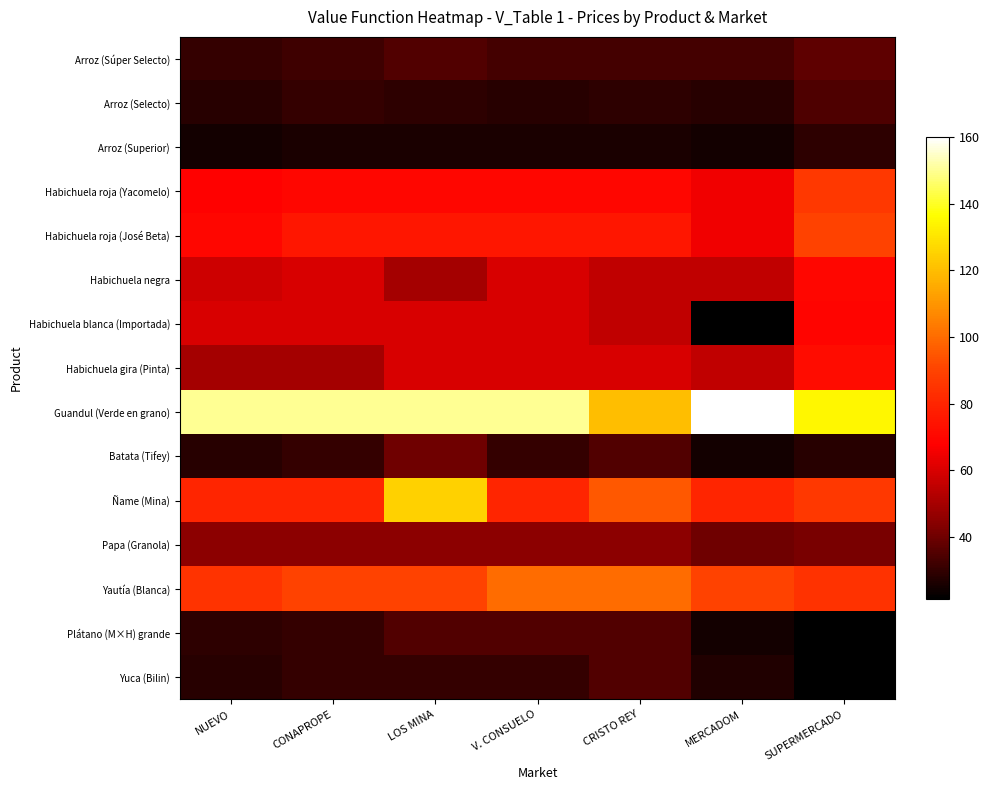

Is it true that Yautía (Blanca) equals 42.2 at CONAPROPE?

False